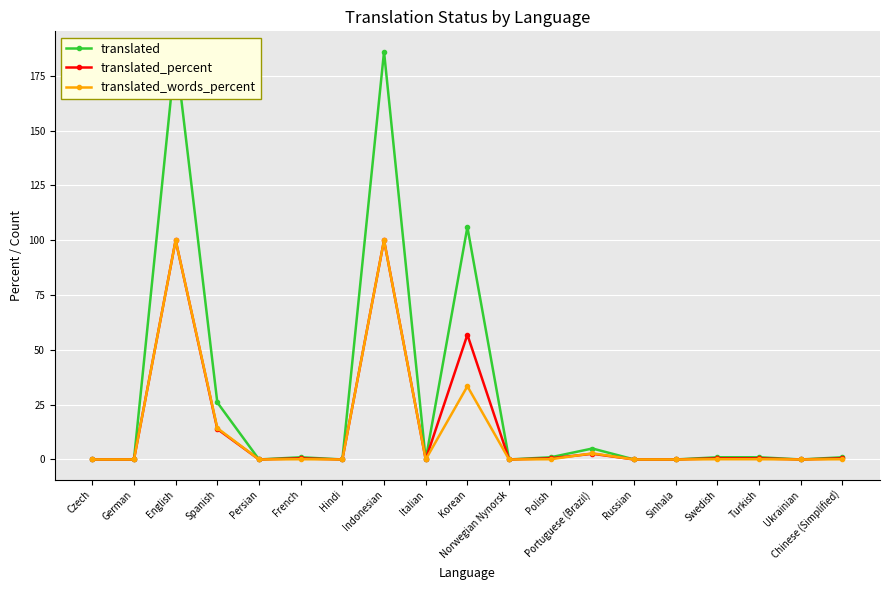

Between Sinhala and Indonesian, which is larger?

Indonesian